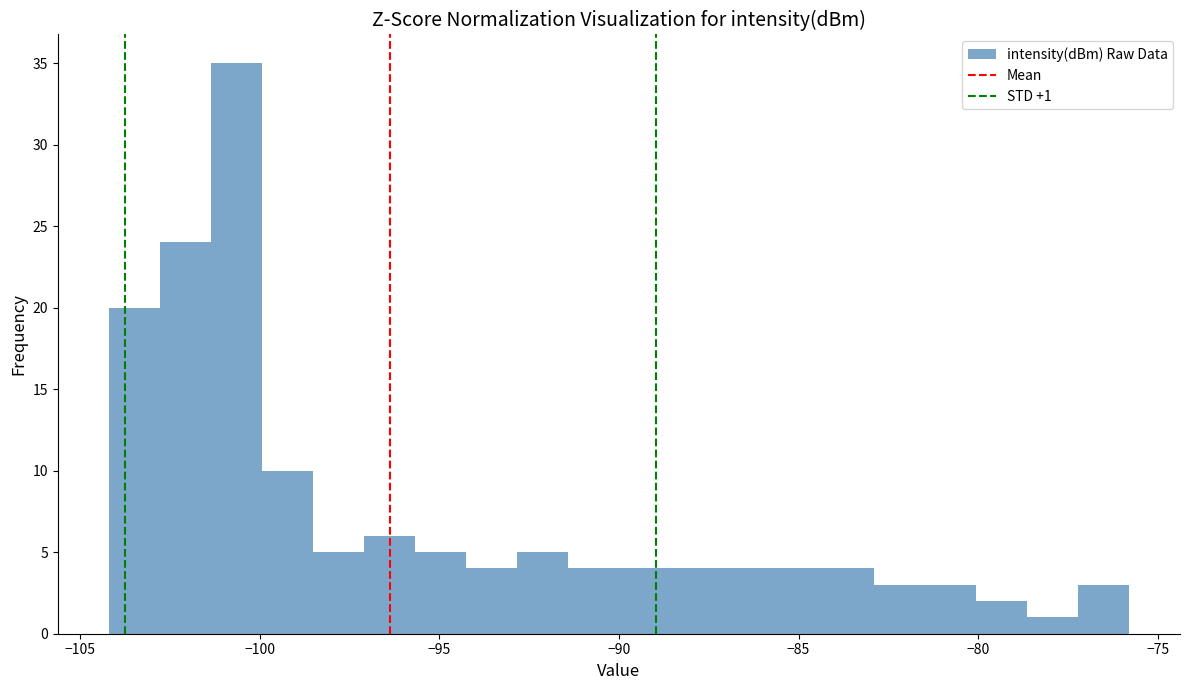

Read against the x-axis, roughly where is the centre of the tallest bar?

-100.5